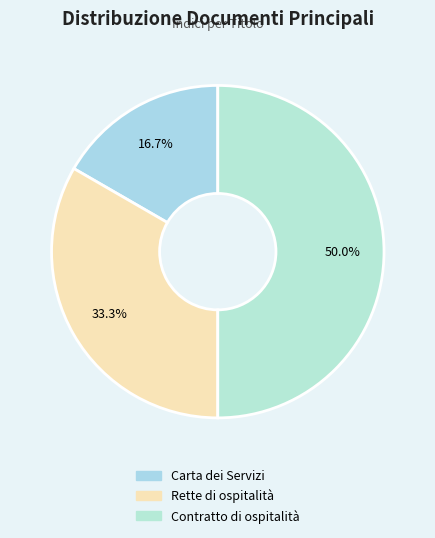

To the nearest percent, what percentage of the pie is Contratto di ospitalità?

50%